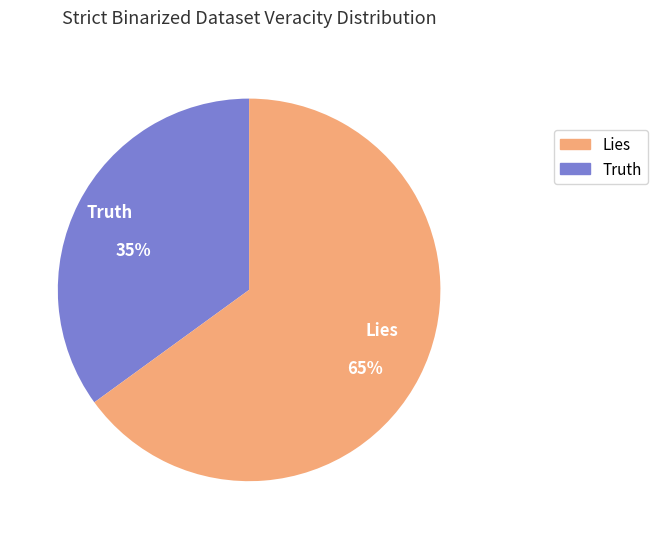

Count the number of slices in the pie.

2